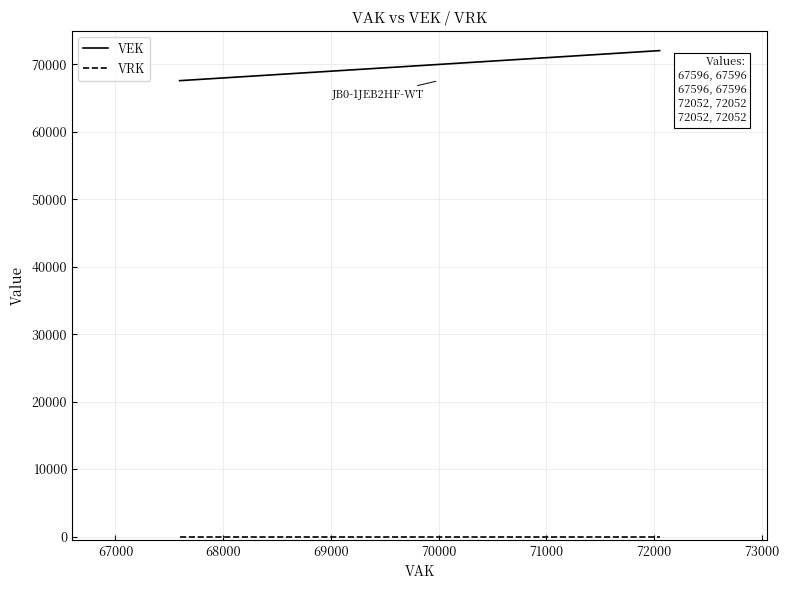

What is the difference between the highest and lowest values at 67000?

67596